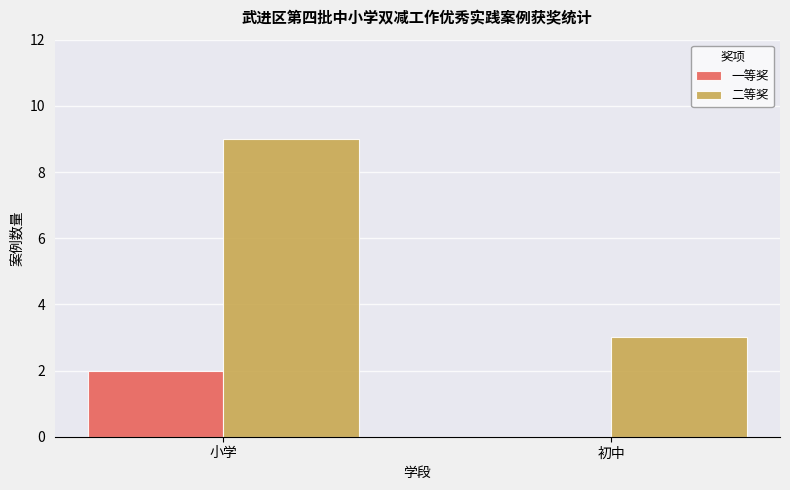

At which category is the sum across all series the highest?

小学